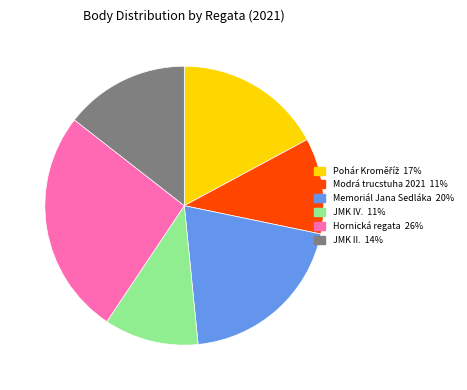

How many segments does this pie chart have?

6